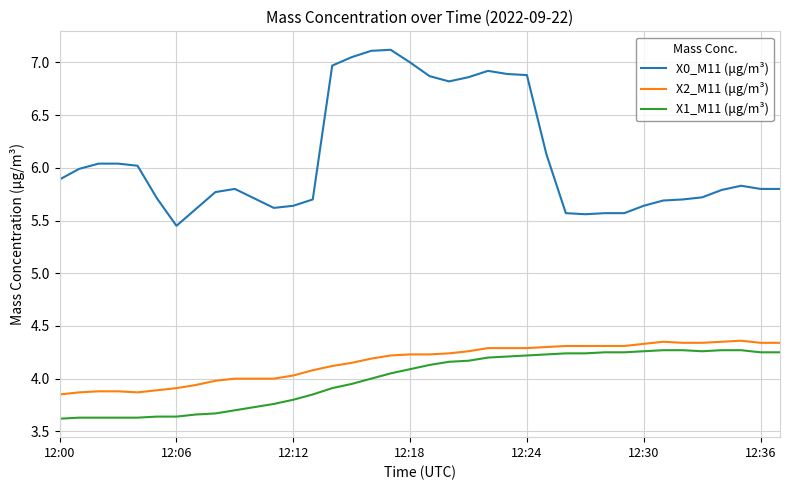

What is the maximum value shown in the chart?

7.1